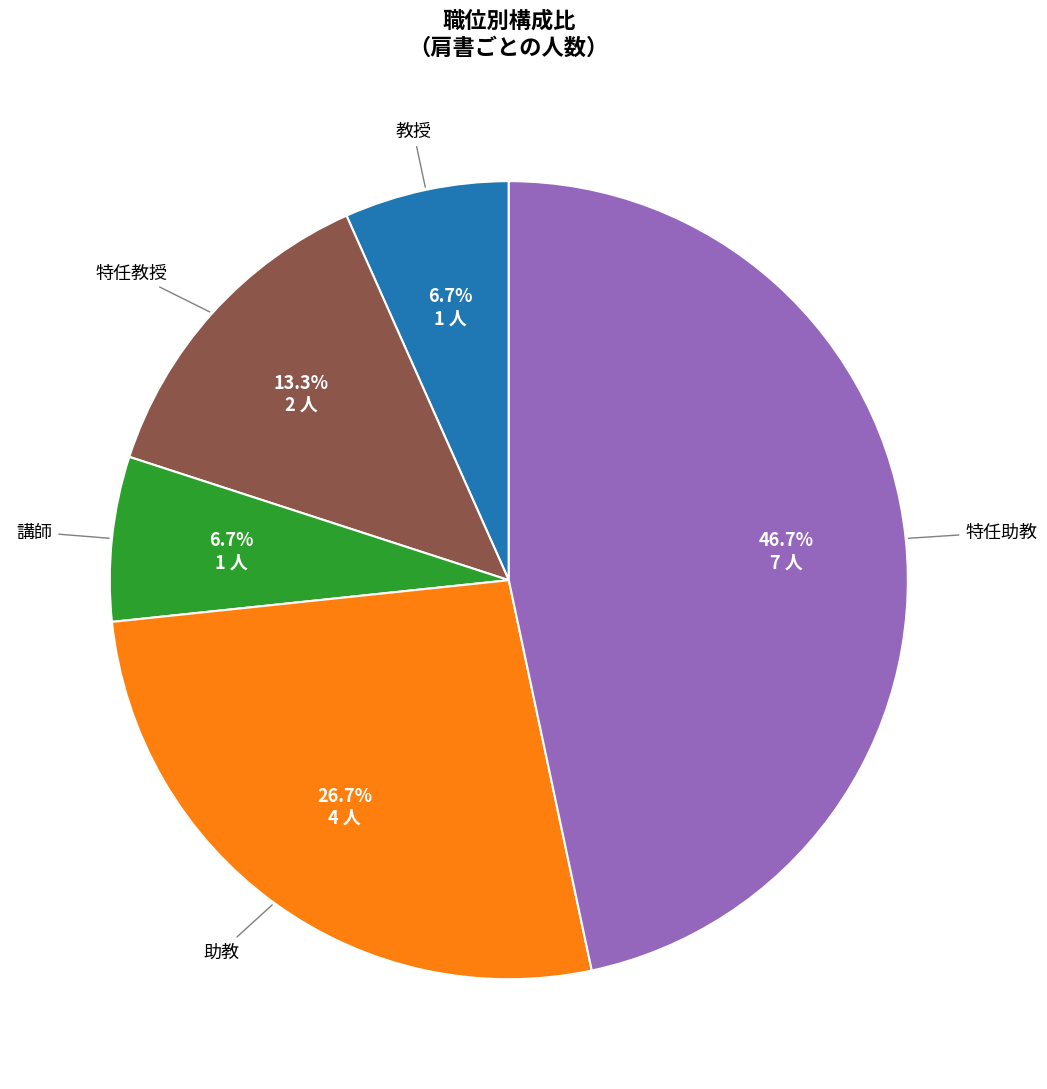

Is there any slice that represents more than half of the pie?

No